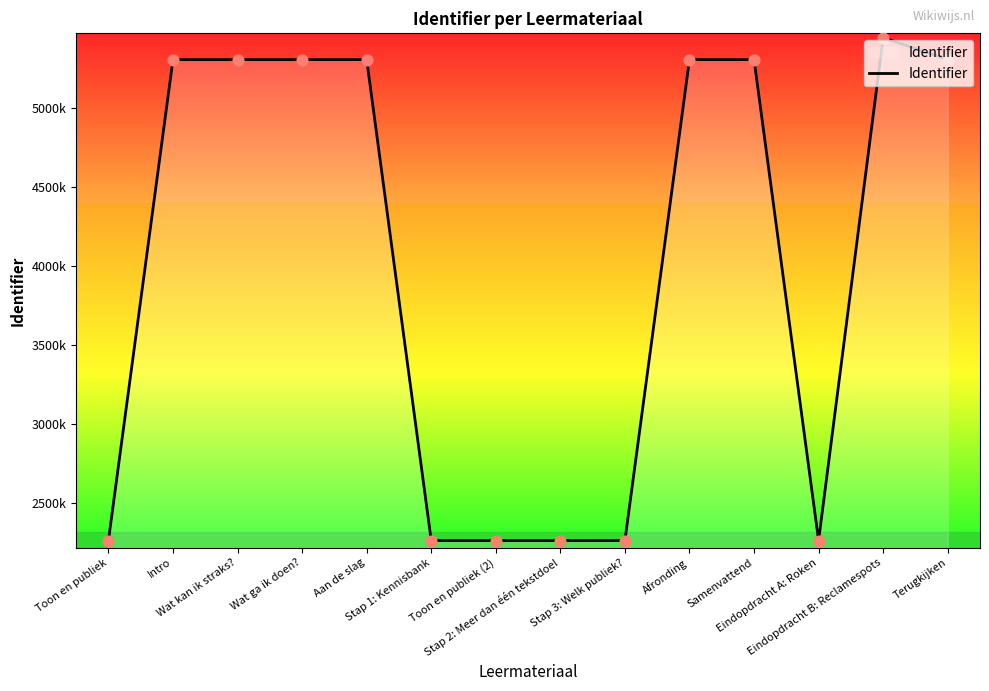

Between Afronding and Stap 2: Meer dan één tekstdoel, which is larger?

Afronding